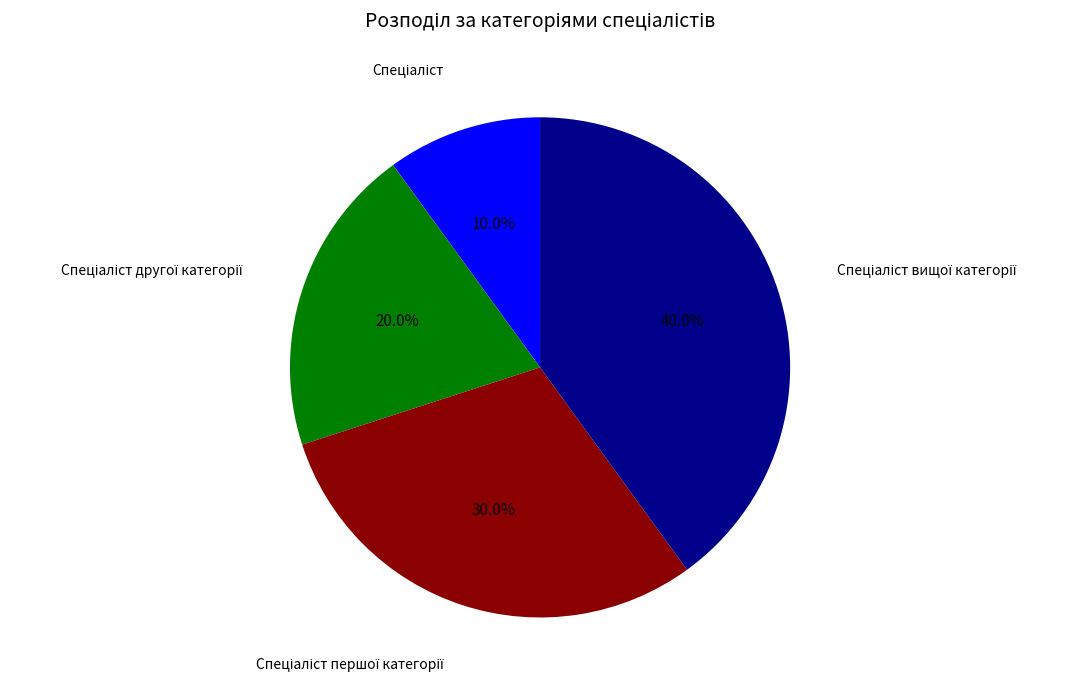

Does any single category account for the majority?

No